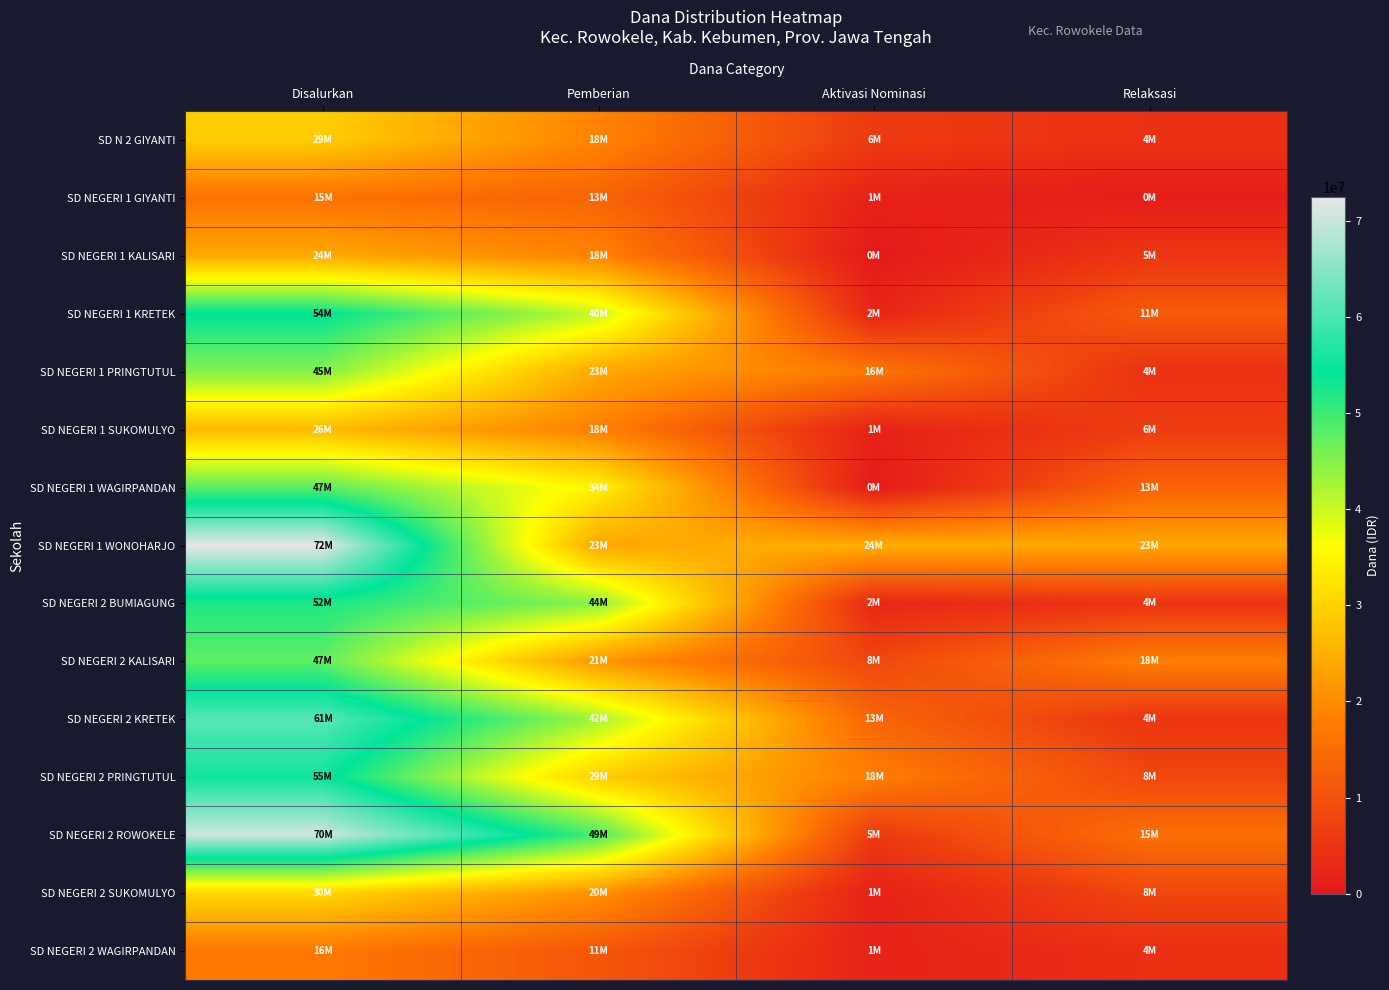

What is the spread (max minus min) of values at Disalurkan?

56700000